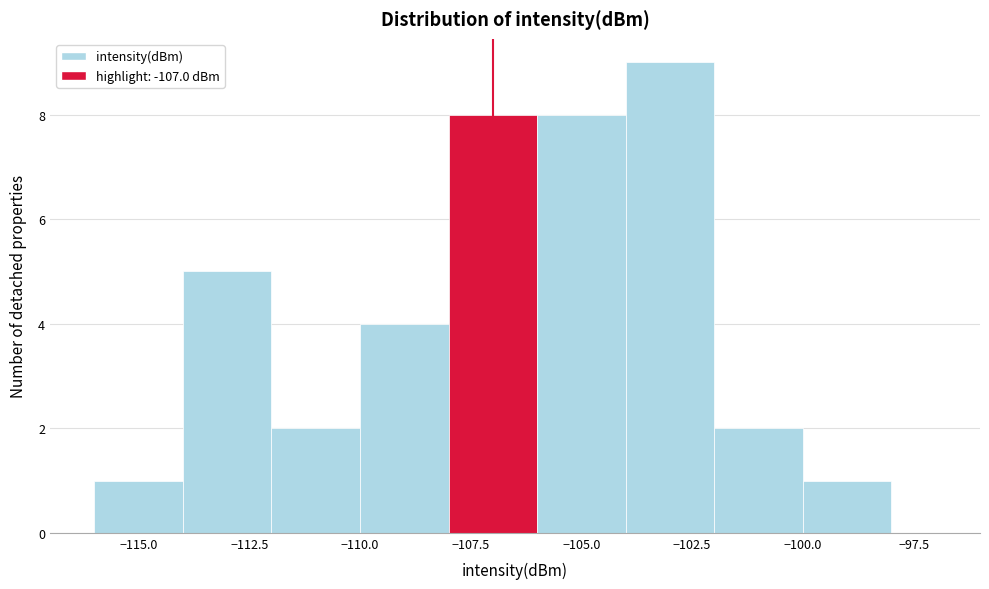

How tall is the bar that spans -100 to -98 on the x-axis? The values are not printed on the chart, so give them approximately, as read against the axis.

1